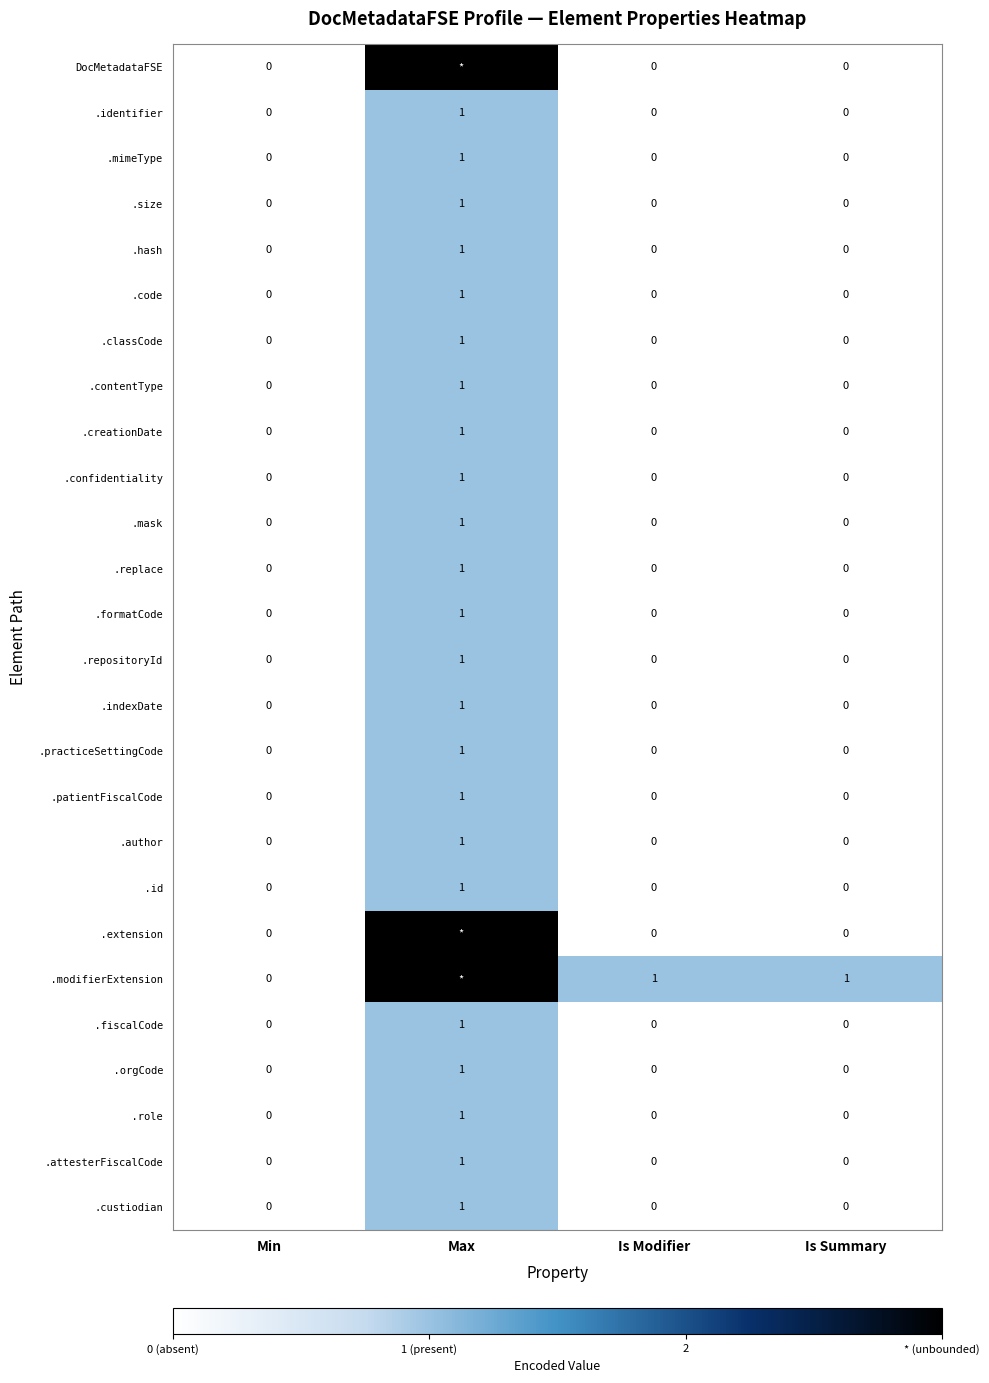

The .replace series shows 1 at Max. True or false?

True